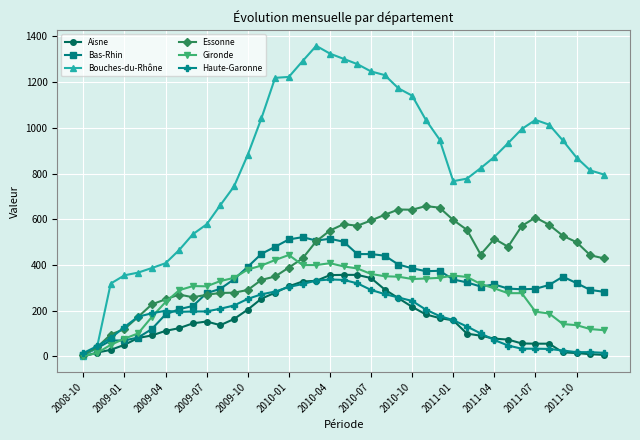

Does the chart display data point markers on the line(s)?

Yes